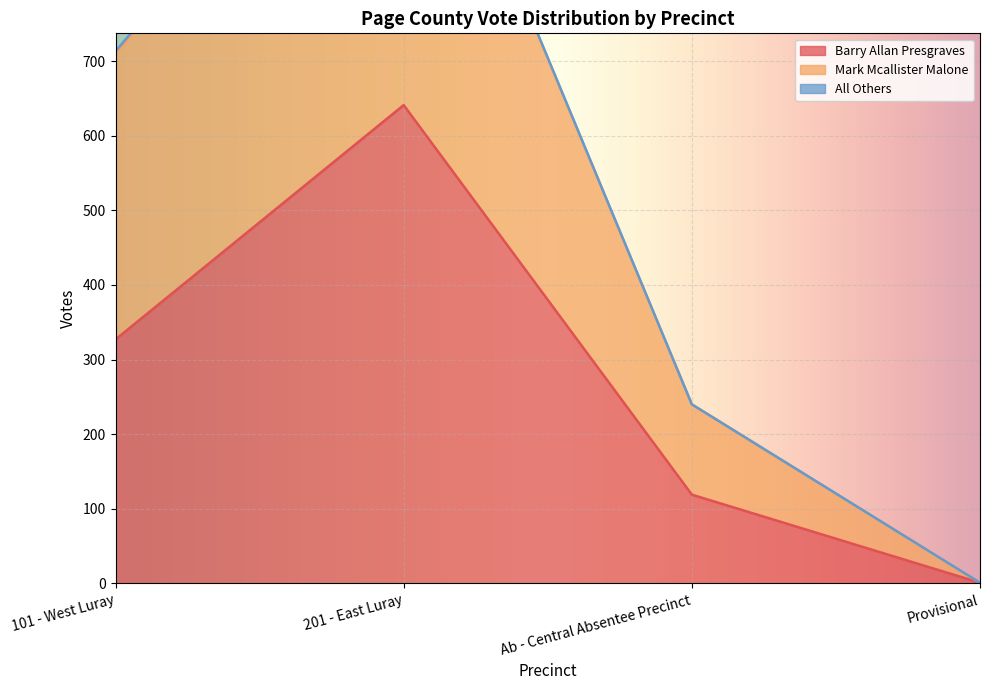

Count the Mark Mcallister Malone values in the range 240 to 1169.

3